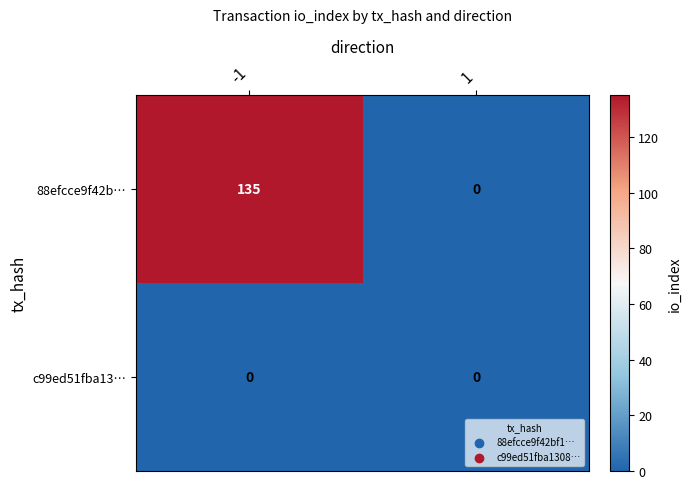

What is the total value across all series at -1?

135